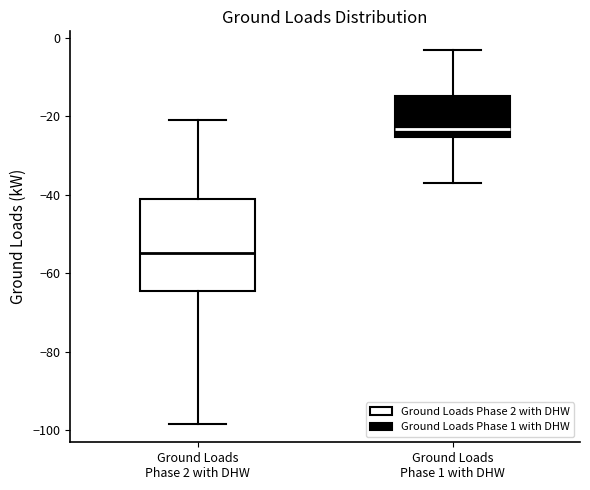

Where does the upper whisker of the box for Ground Loads Phase 2 with DHW end on the y-axis? The values are not printed on the chart, so give them approximately, as read against the axis.

-22